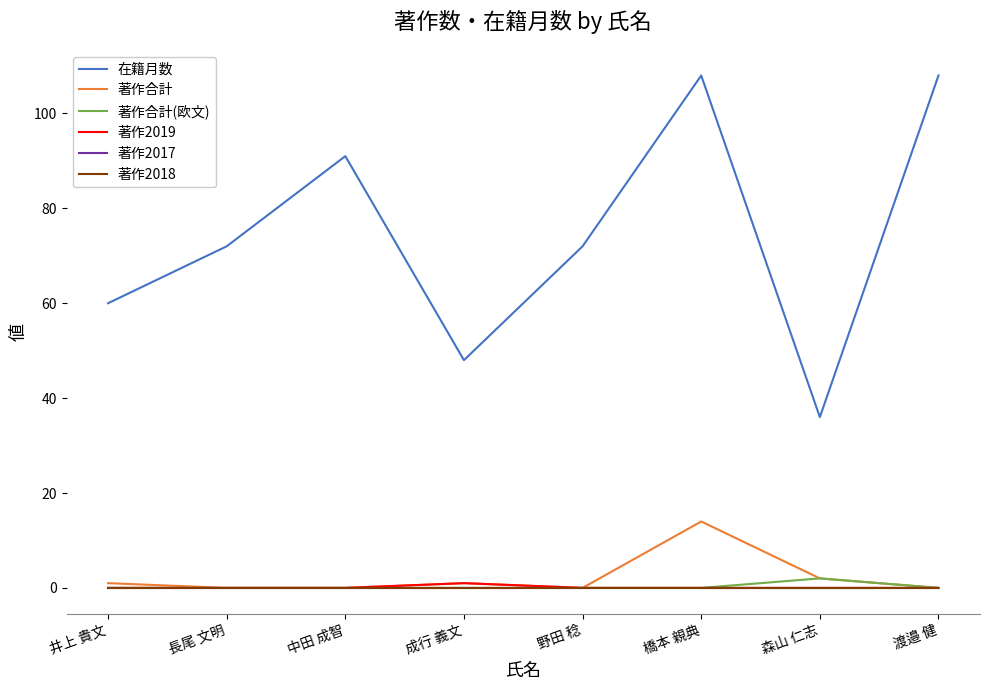

What is the total value across all series at 野田 稔?

72